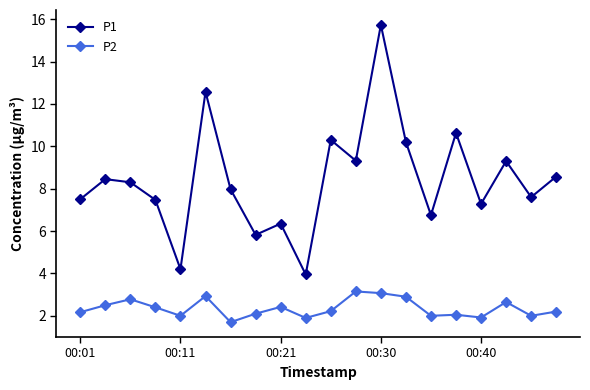

What are all the series names shown in the legend?

P1, P2